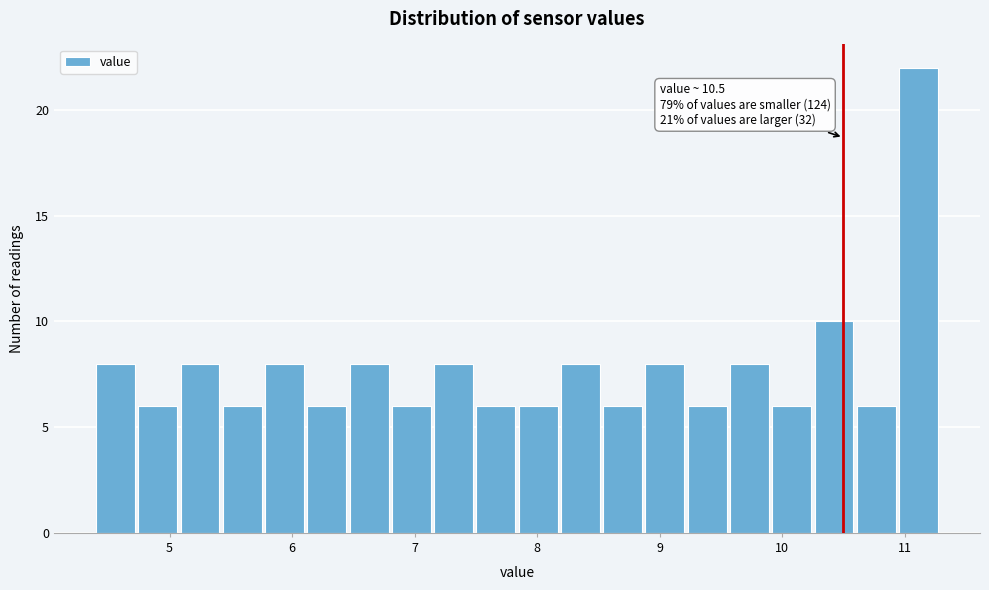

Read against the x-axis, roughly where is the centre of the tallest bar?

11.1